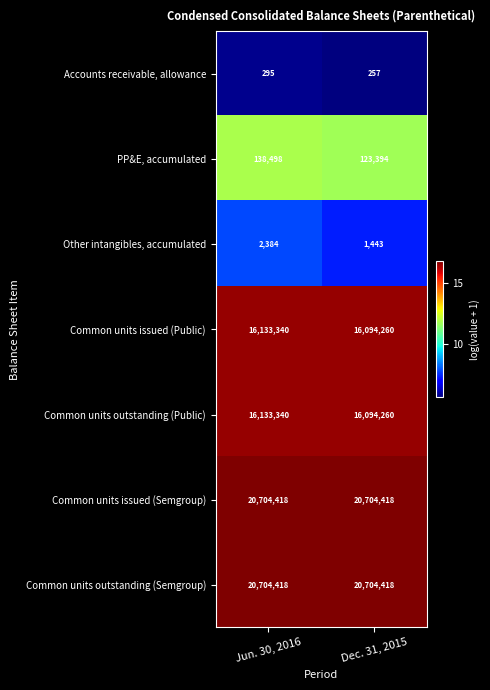

What is the smallest value displayed?

257